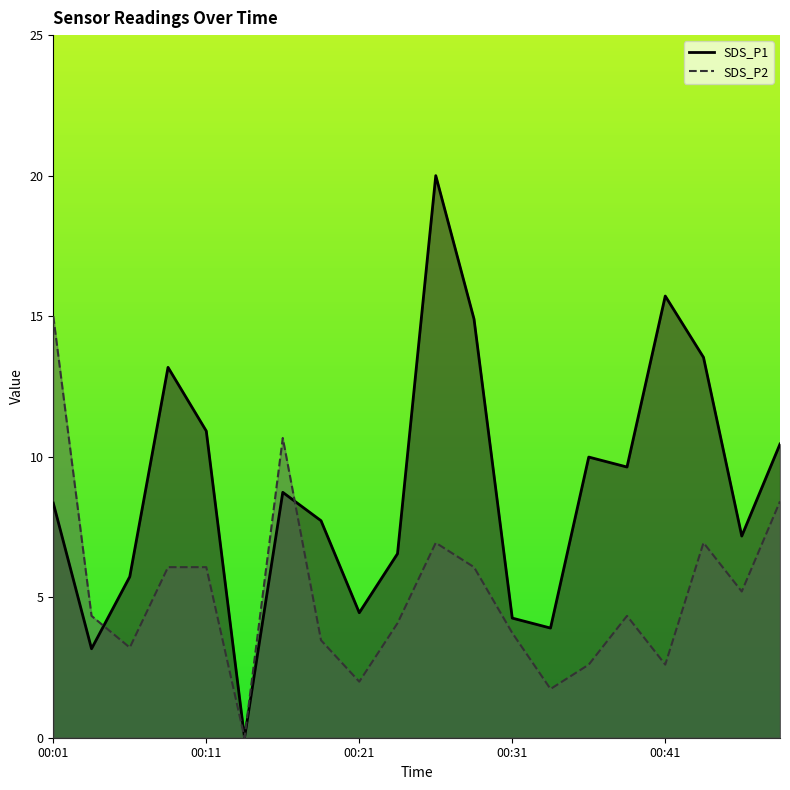

Which category has the lowest value in the SDS_P2 series?

00:14